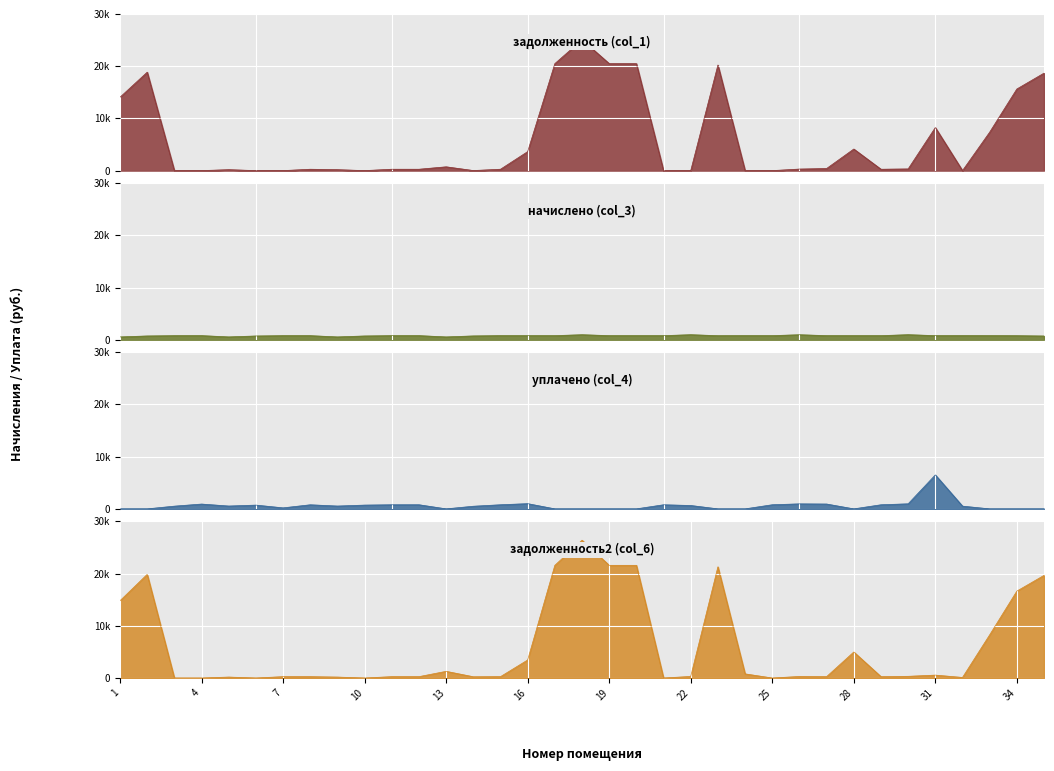

True or false: уплачено (col_4) has more than 0 interior local peaks.

True